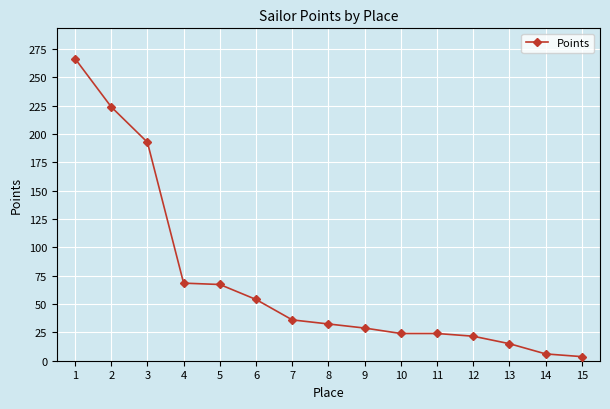

What is the average value?

70.9